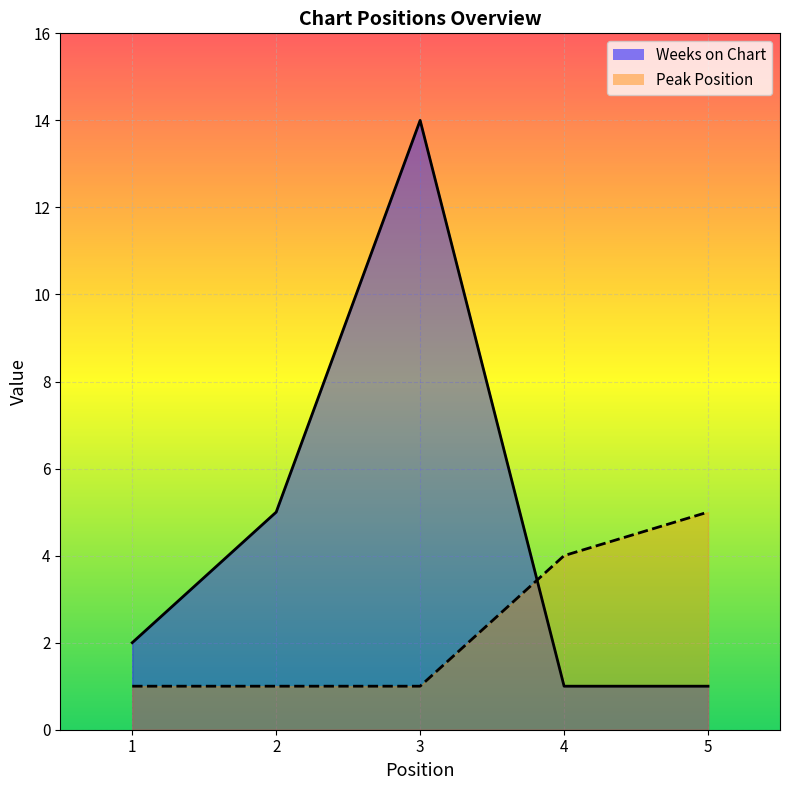

What is the average value of the Weeks on Chart series?

5